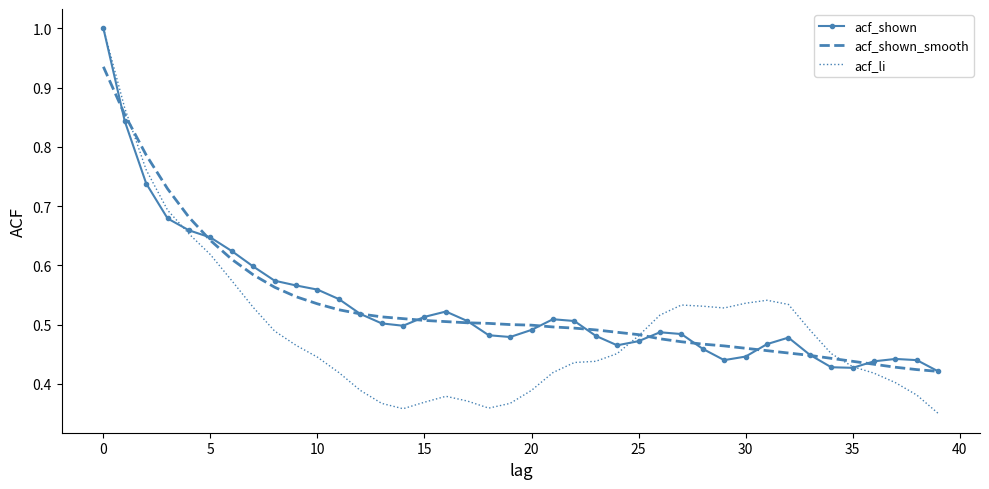

What is the maximum value for acf_shown?

1.0